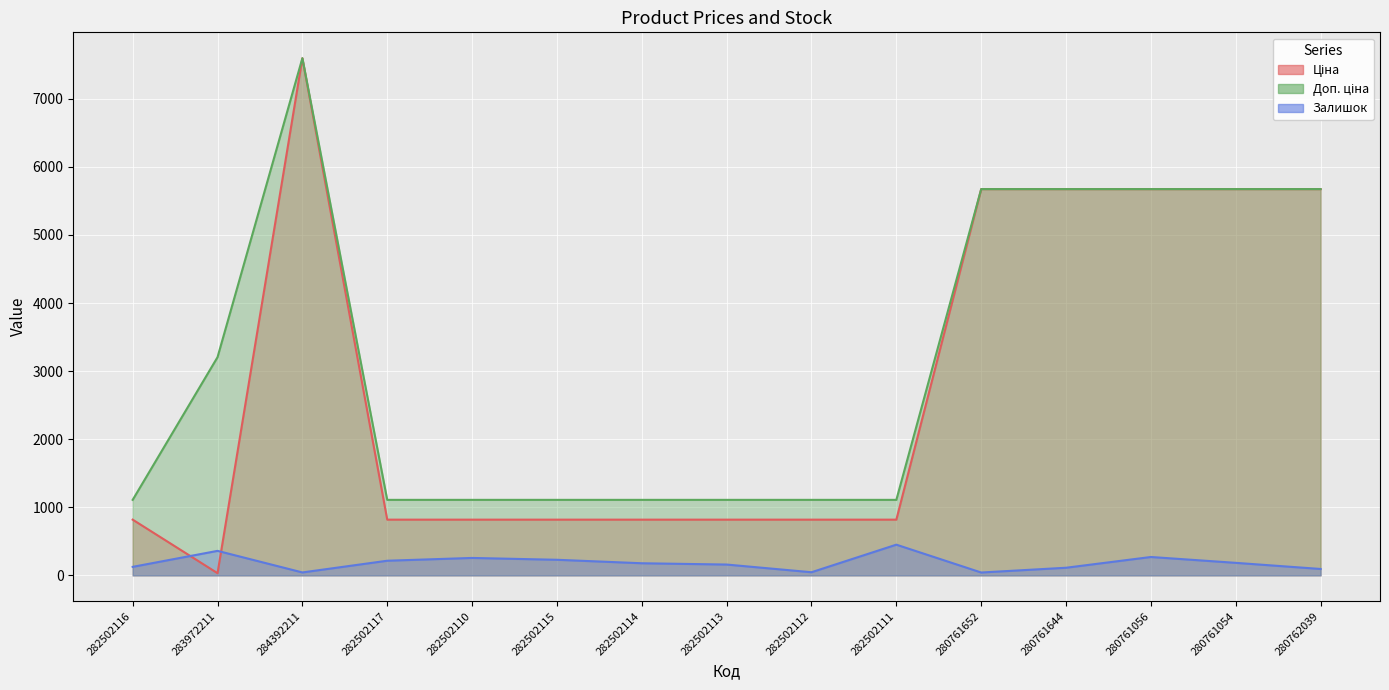

Where does the Залишок series first go above 178?

283972211